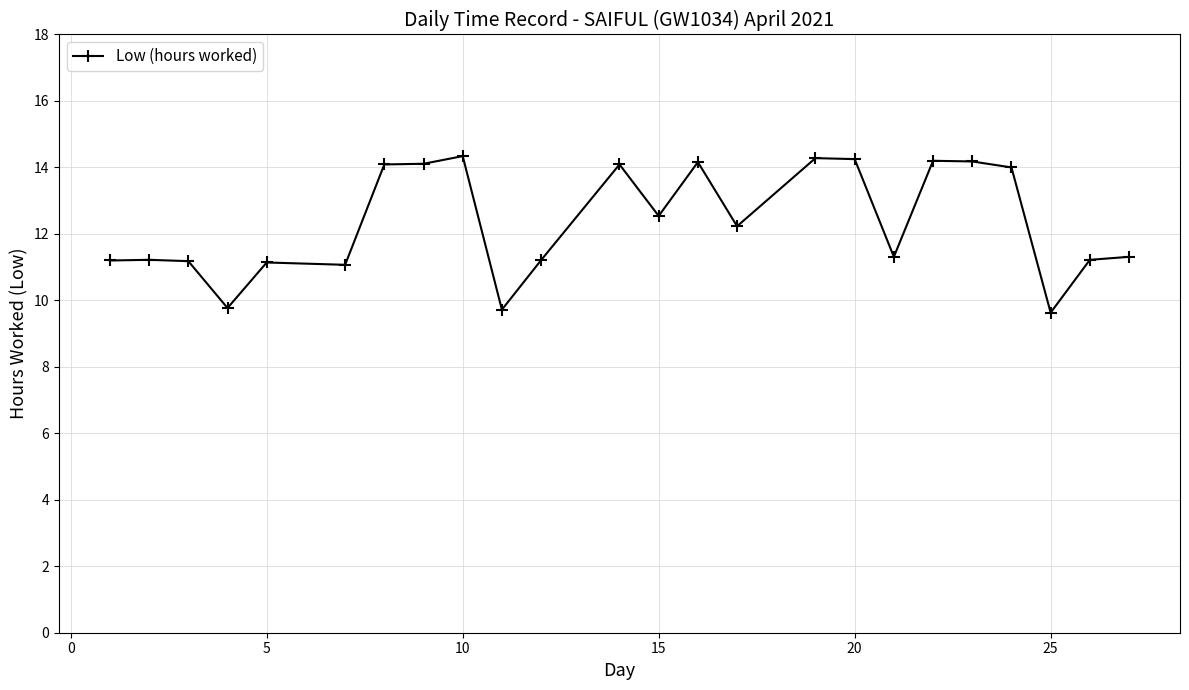

True or false: the data has more than 0 interior local peaks.

True